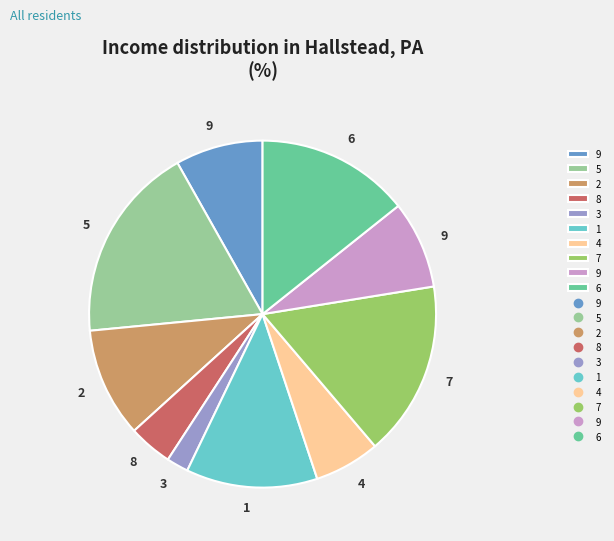

Is there a majority slice in this chart?

No